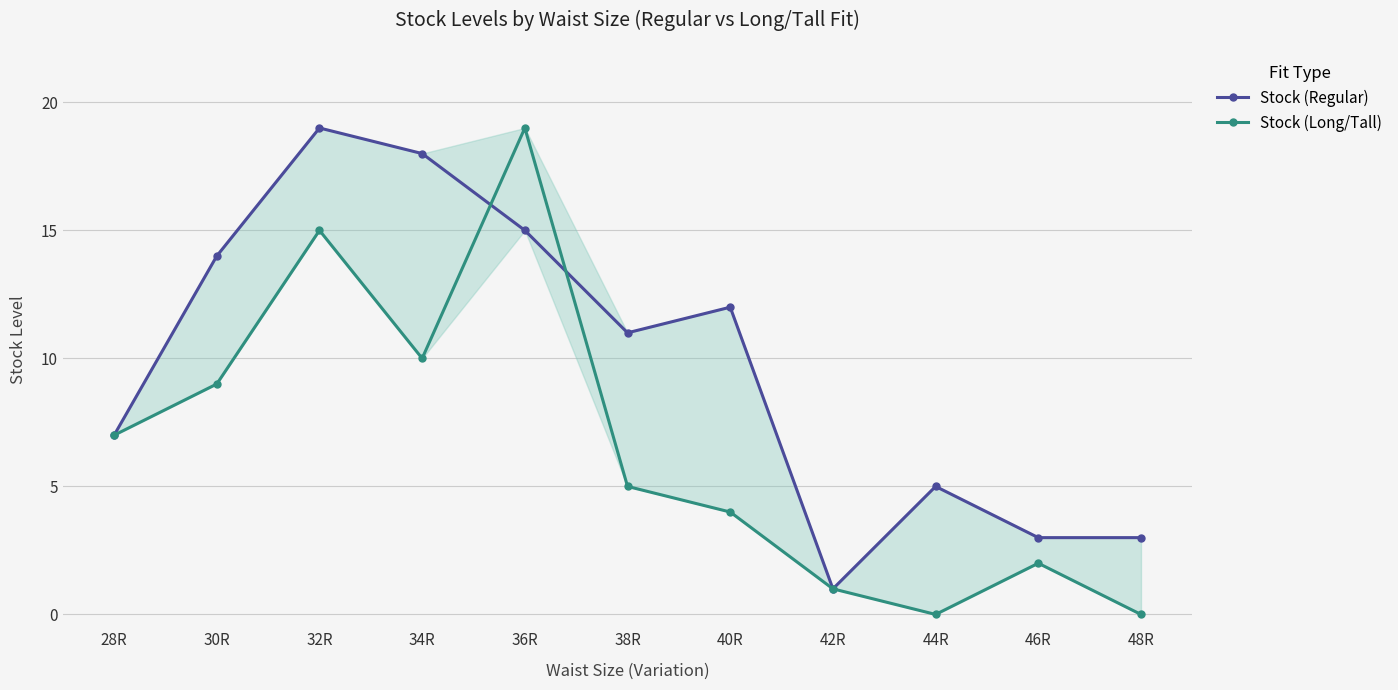

Which has a higher value, 38R or 34R?

34R